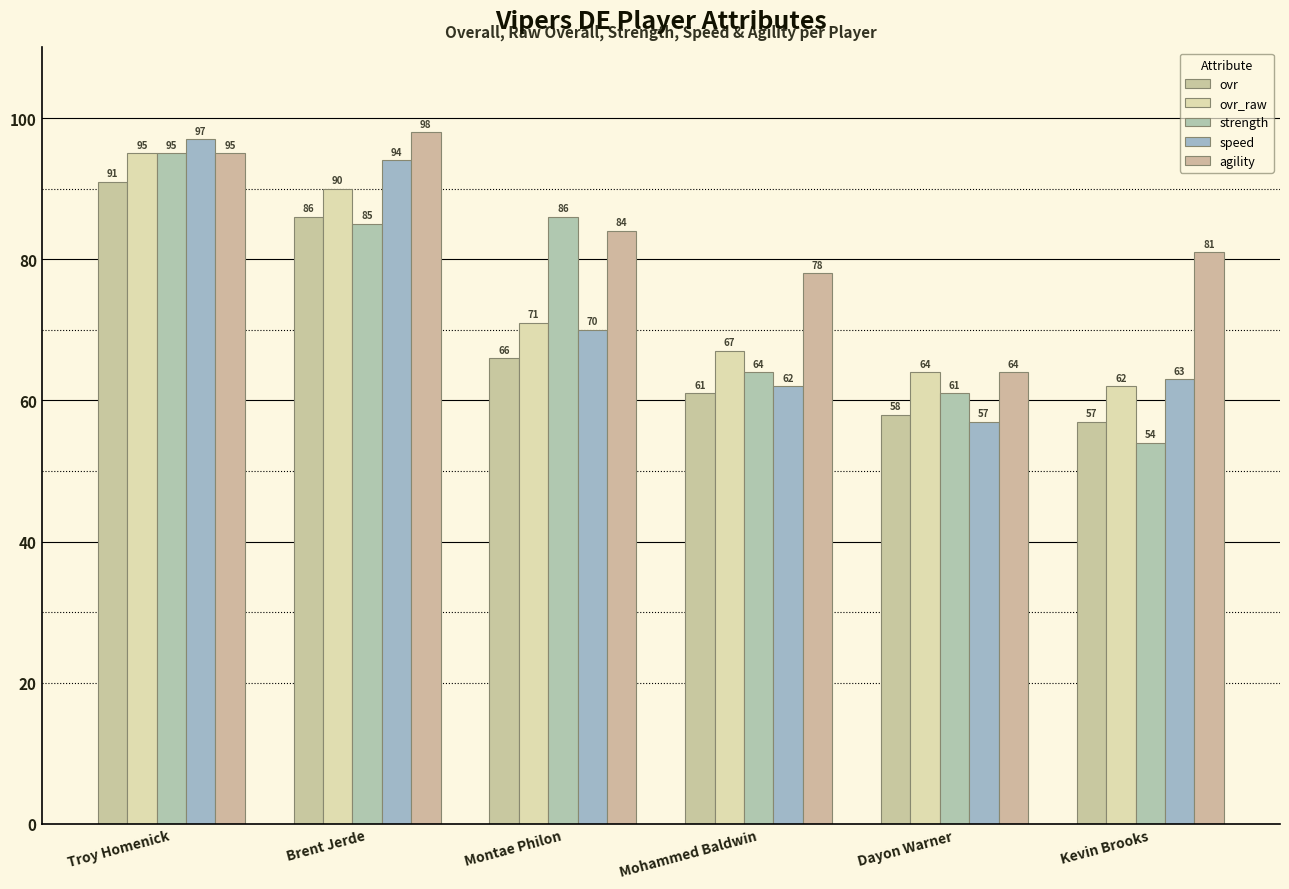

At which category does the chart reach its peak across all series?

Brent Jerde